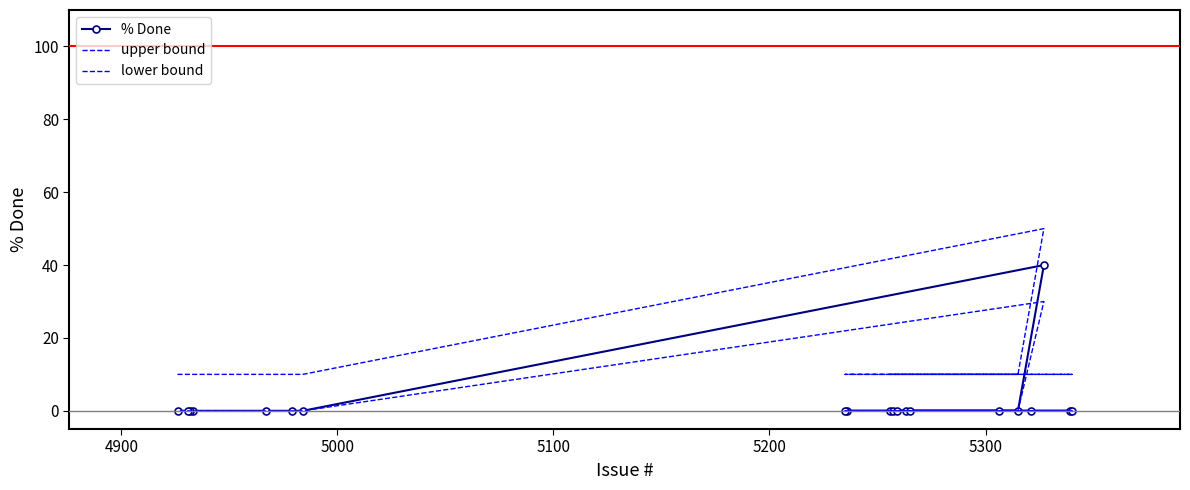

What is the maximum value for lower bound?

30